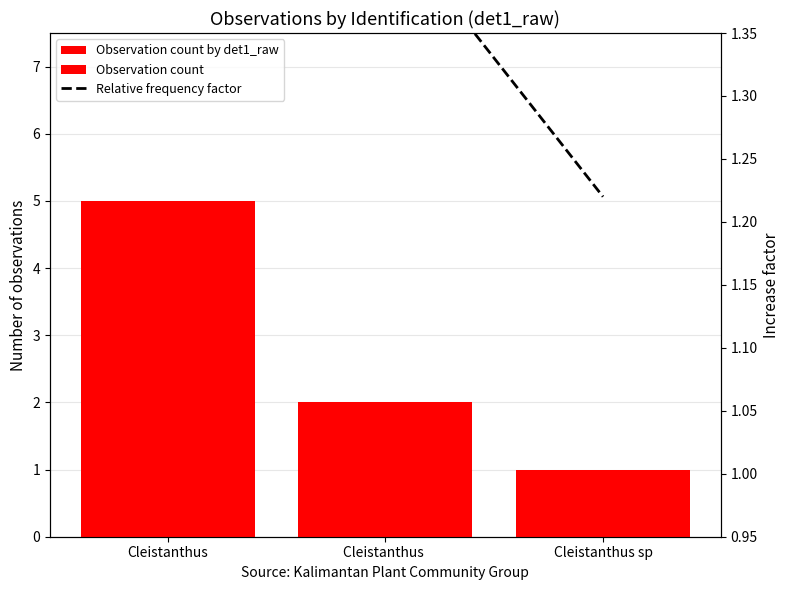

Reading left to right, list all the values displayed in this chart.

Observation count by det1_raw: Cleistanthus=5.0	Cleistanthus =2.0	Cleistanthus sp=1.0
Observation count: Cleistanthus=5.0	Cleistanthus =2.0	Cleistanthus sp=1.0
Relative frequency factor: Cleistanthus=2.1	Cleistanthus =1.4	Cleistanthus sp=1.2